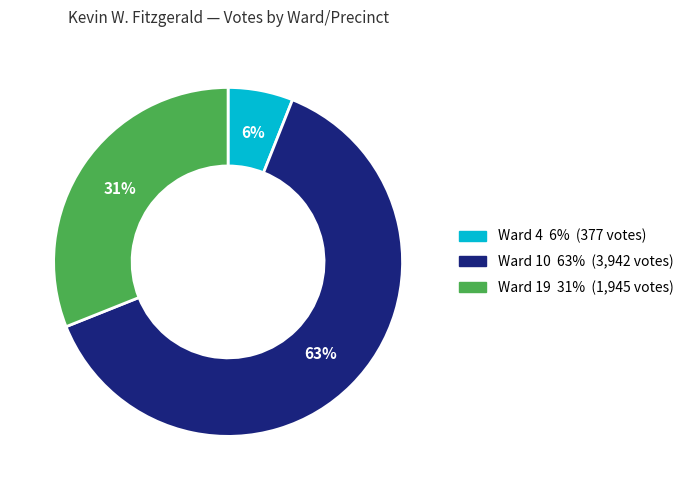

To the nearest percent, what is the average slice percentage?

33%